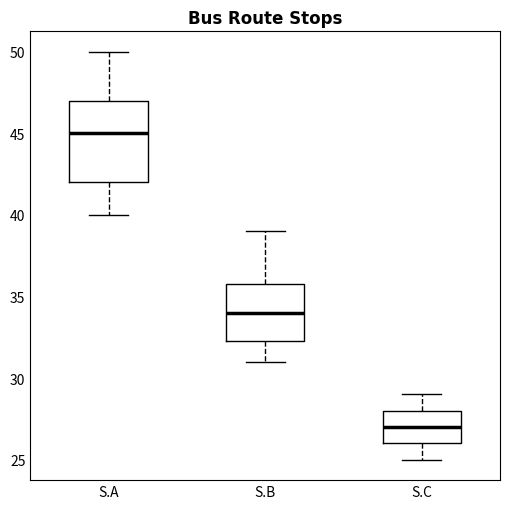

Which box has the highest median line?

S.A